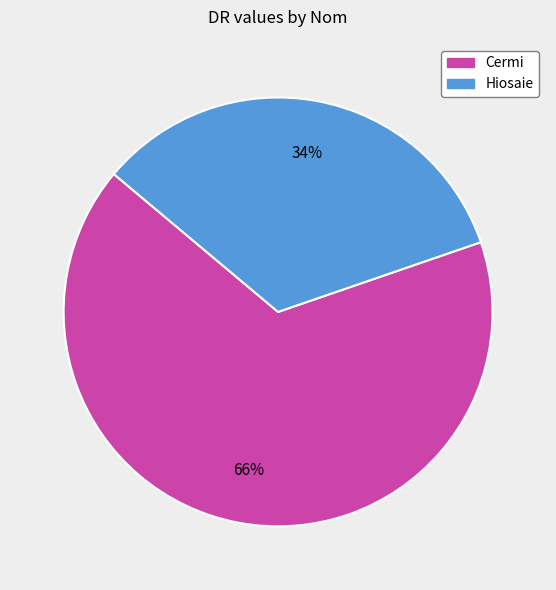

How many slices are in this pie chart?

2